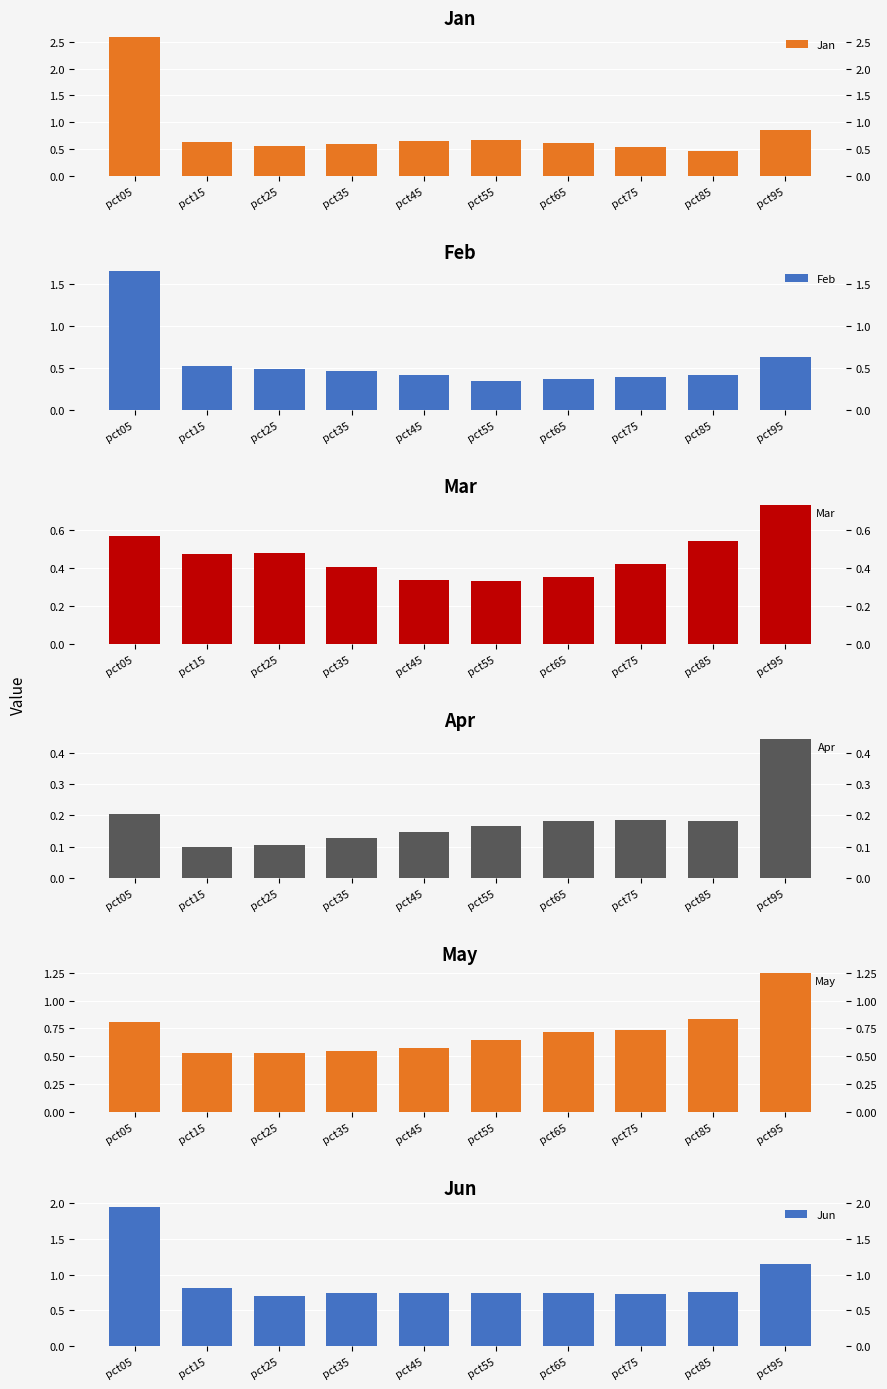

The Jan series shows 0.2 at pct85. True or false?

False